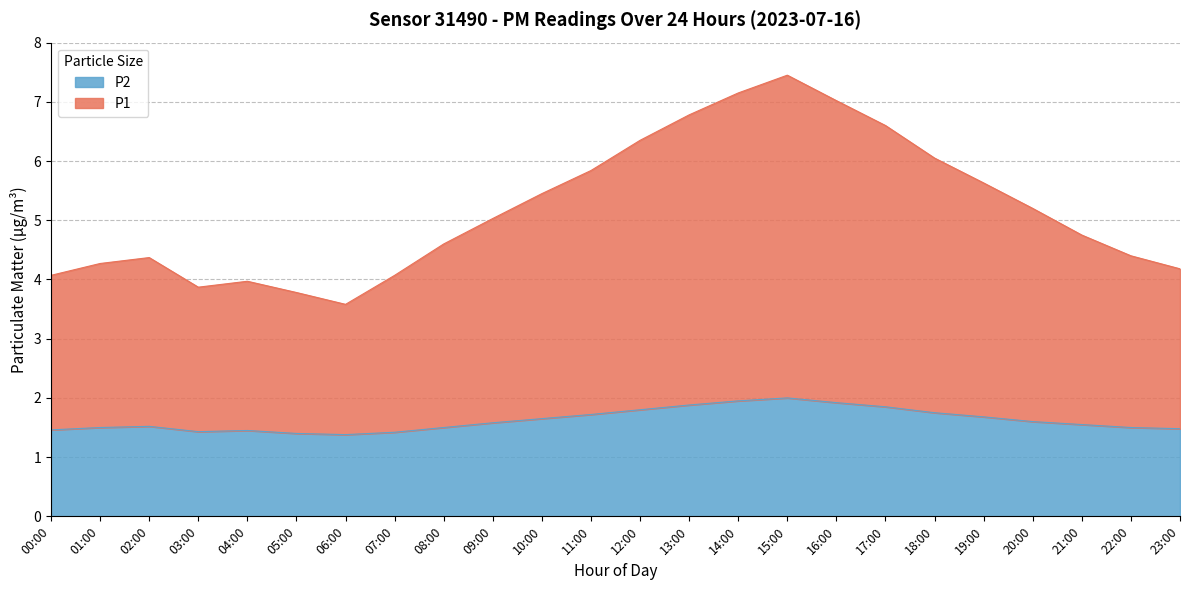

What is the label of the 7th point from the right?

17:00